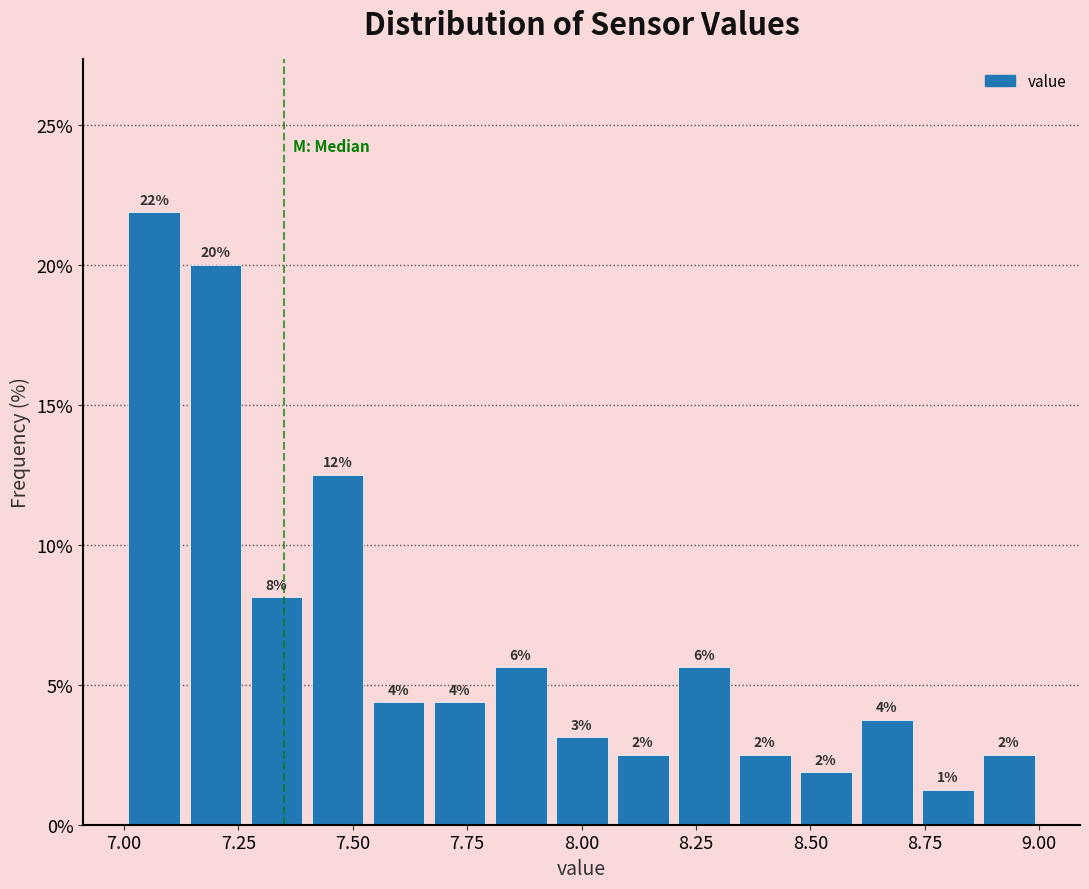

Read against the x-axis, roughly where is the centre of the tallest bar?

7.05